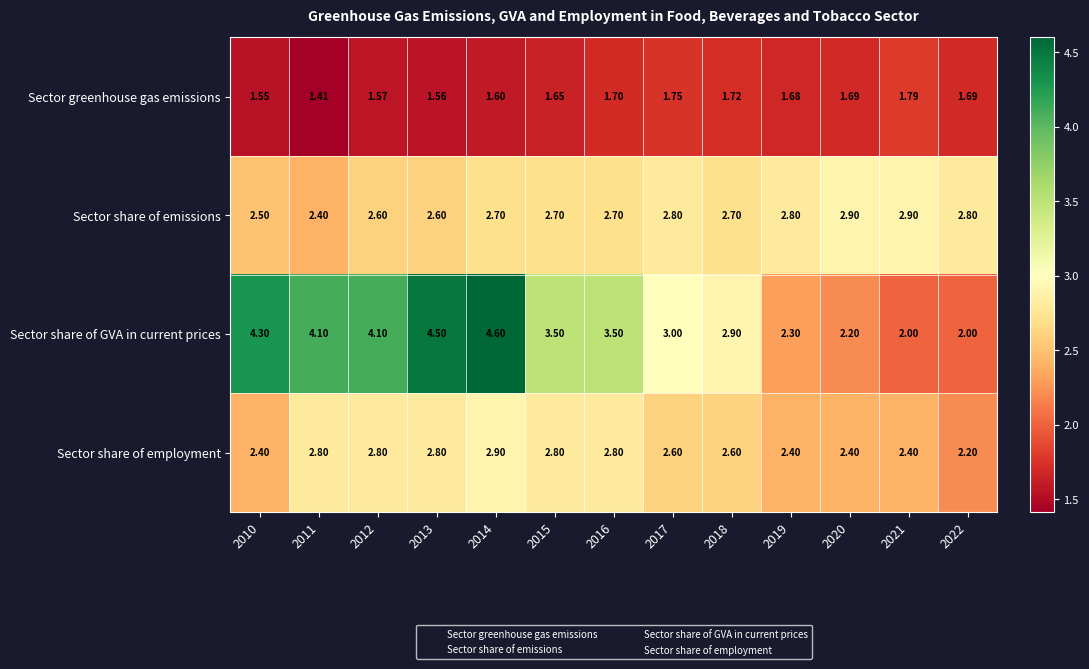

Which series has the largest total across all categories?

Sector share of GVA in current prices